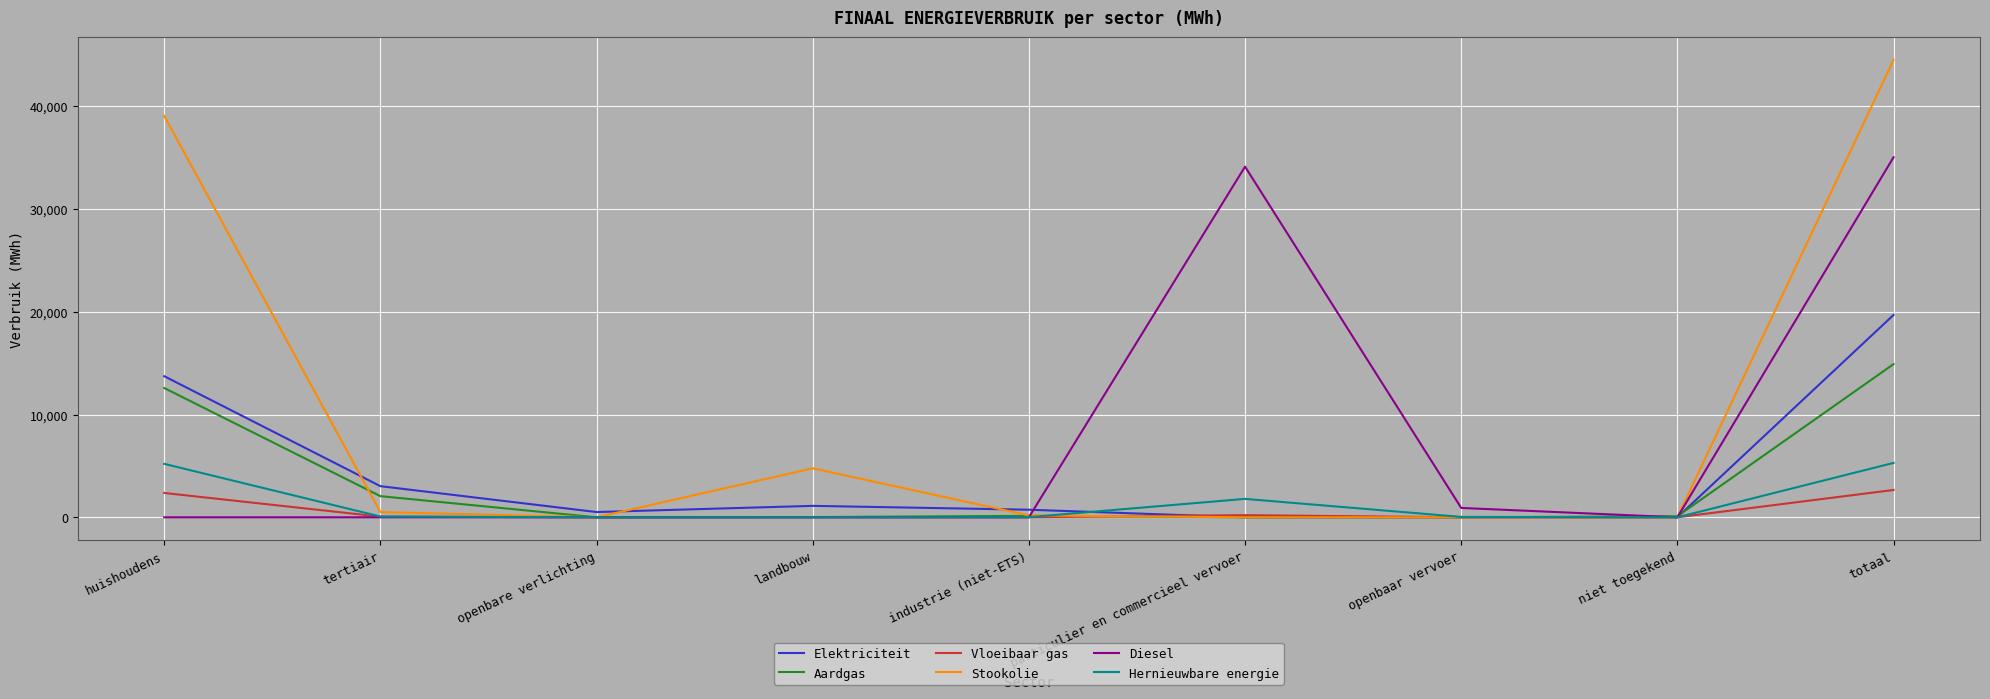

Which series has the largest total across all categories?

Stookolie